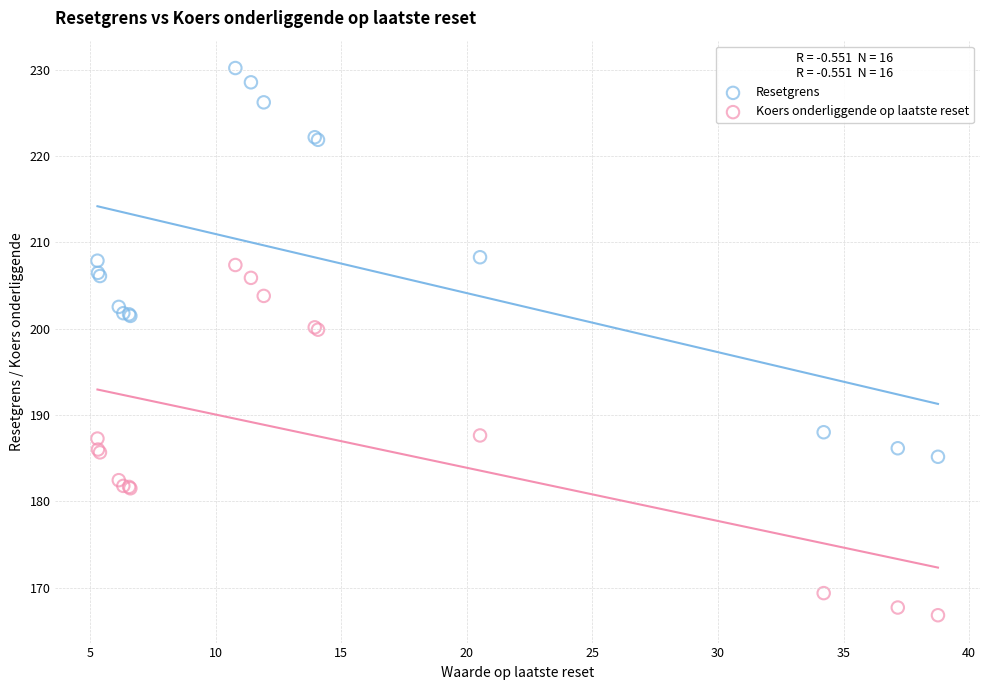

Which series reaches the minimum Y coordinate?

Koers onderliggende op laatste reset